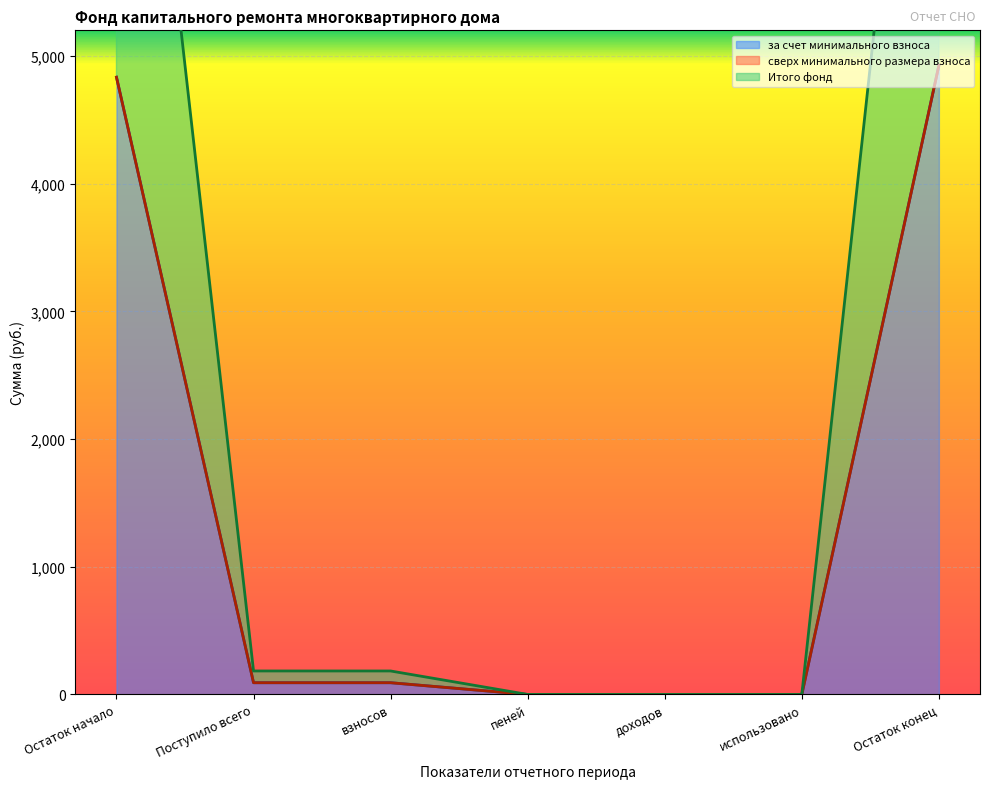

Between Остаток конец and пеней, which is larger?

Остаток конец